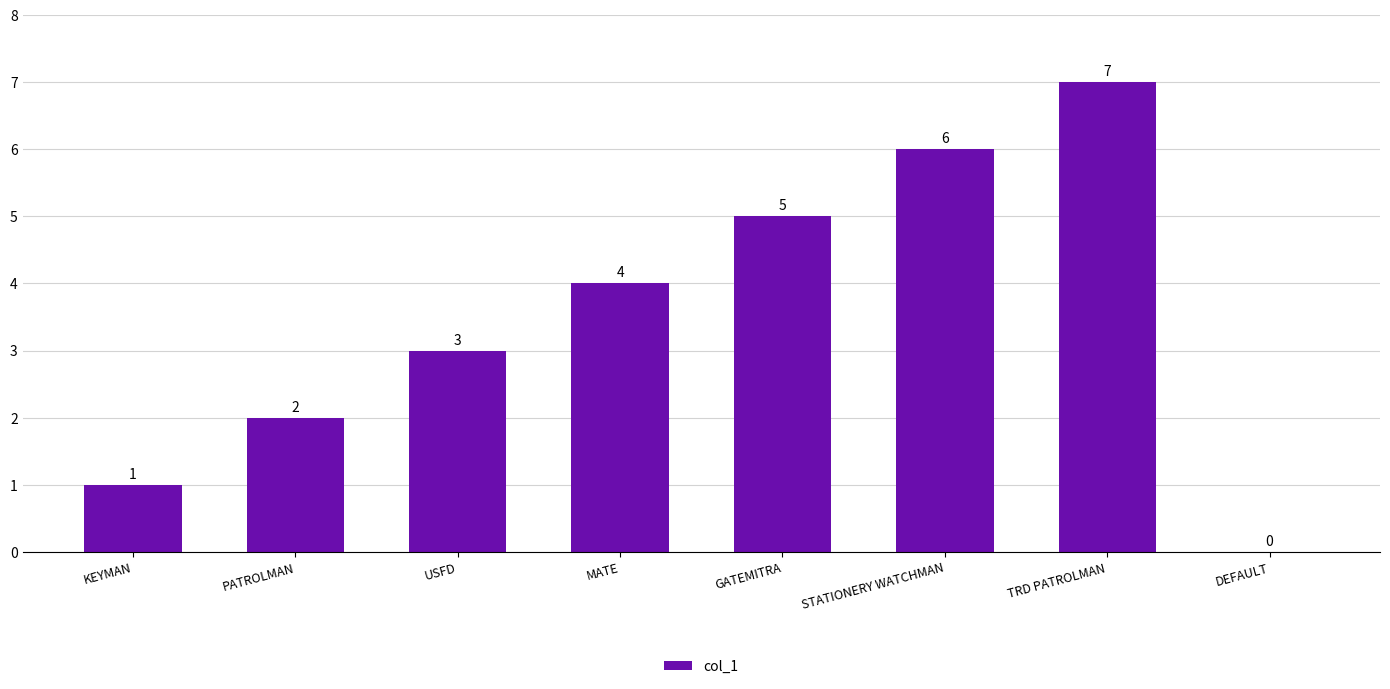

Between TRD PATROLMAN and GATEMITRA, which is larger?

TRD PATROLMAN